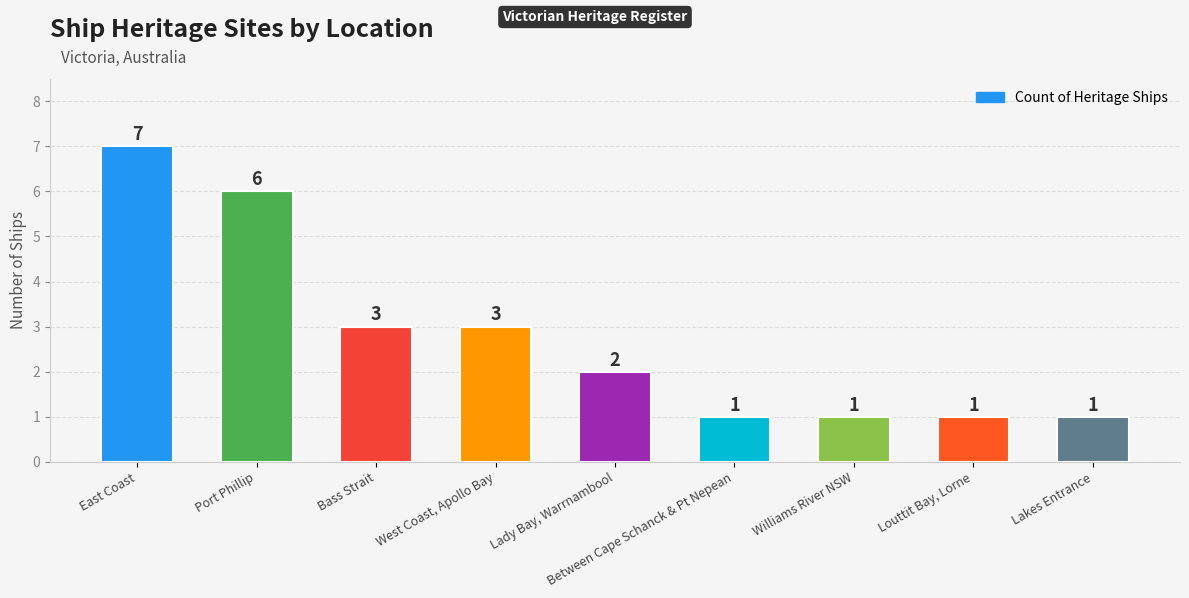

What is the difference between the second highest and second lowest values?

5